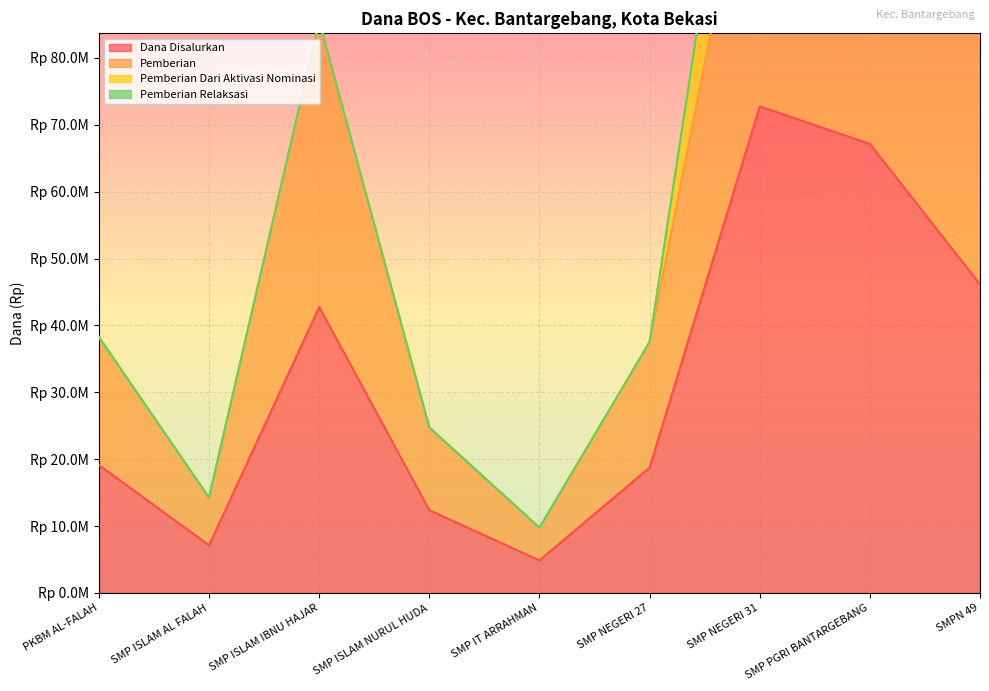

What is the value of the Dana Disalurkan point at the 4th from the left?

12375000